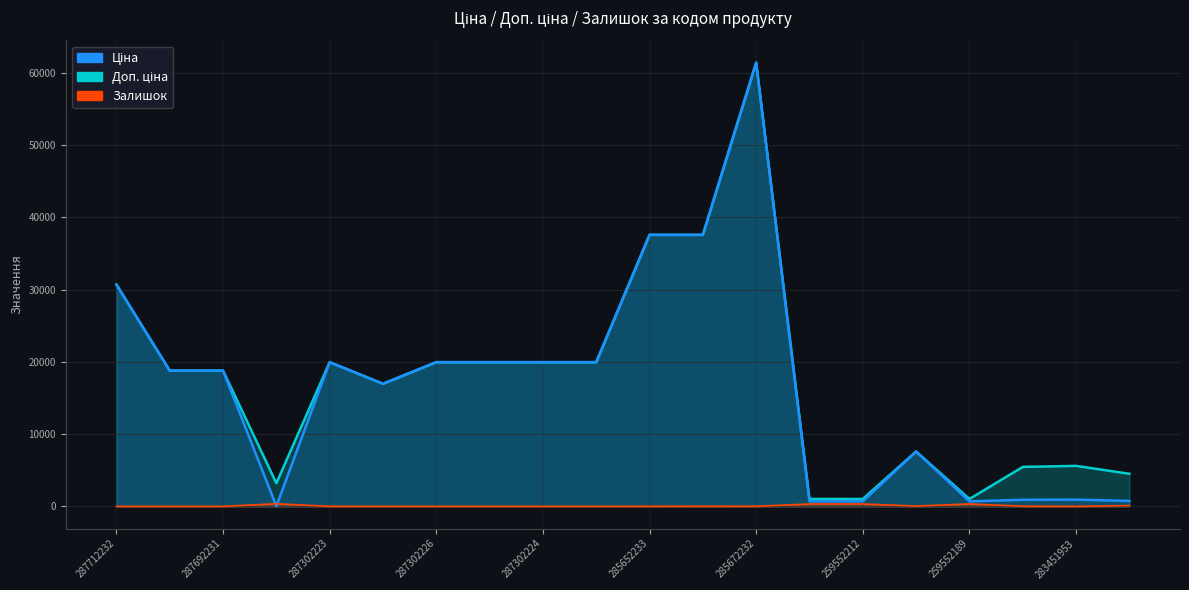

True or false: Ціна and Доп. ціна cross at least once.

False